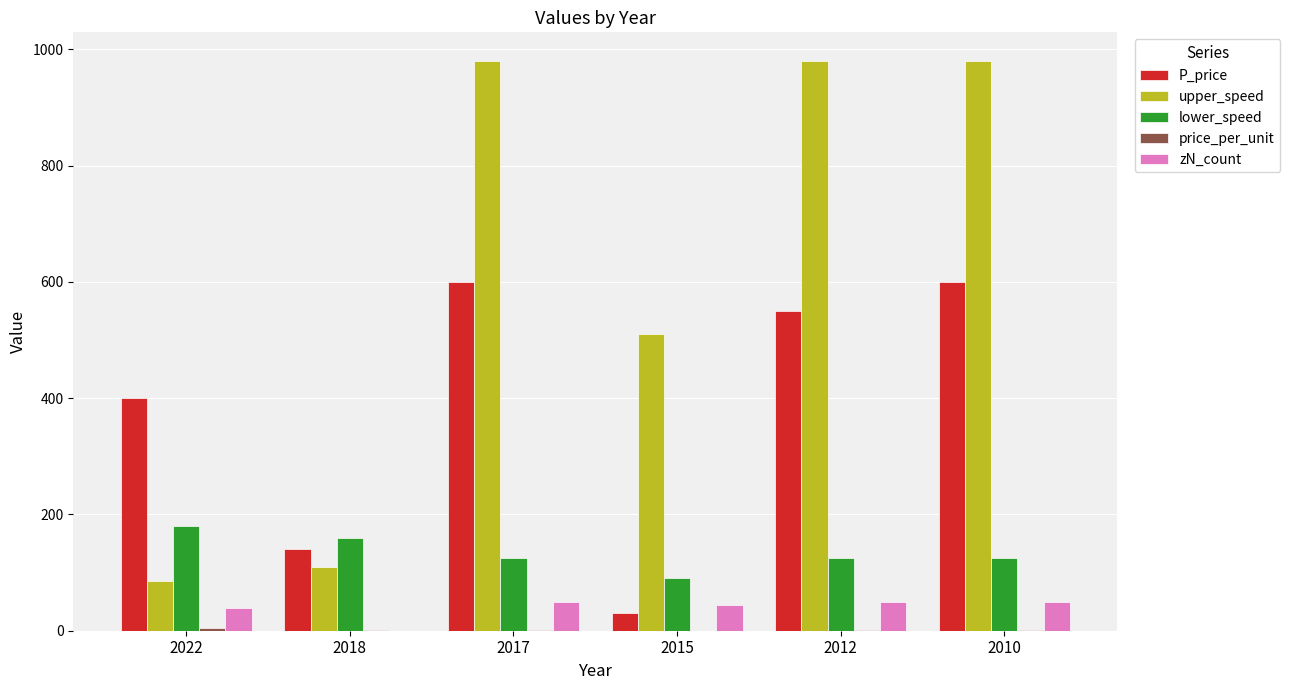

What is the total value across all series at 2022?

708.7